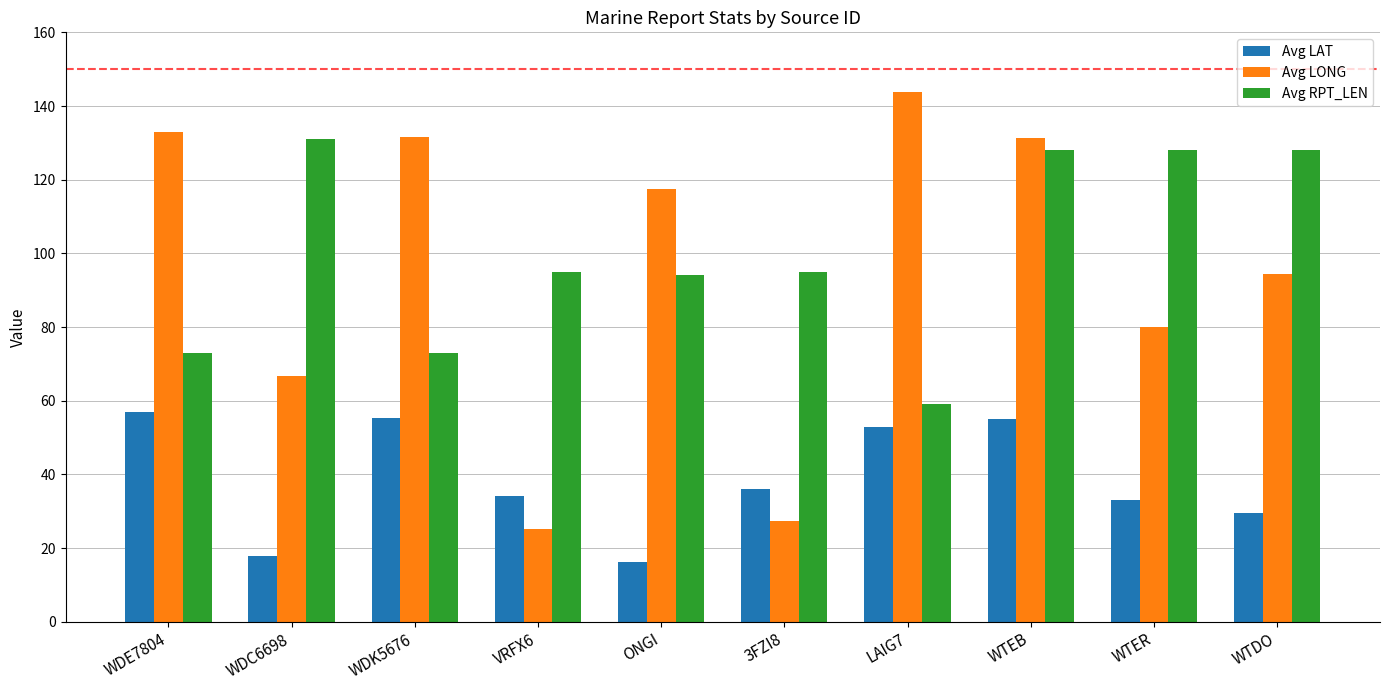

At which category is the sum across all series the highest?

WTEB